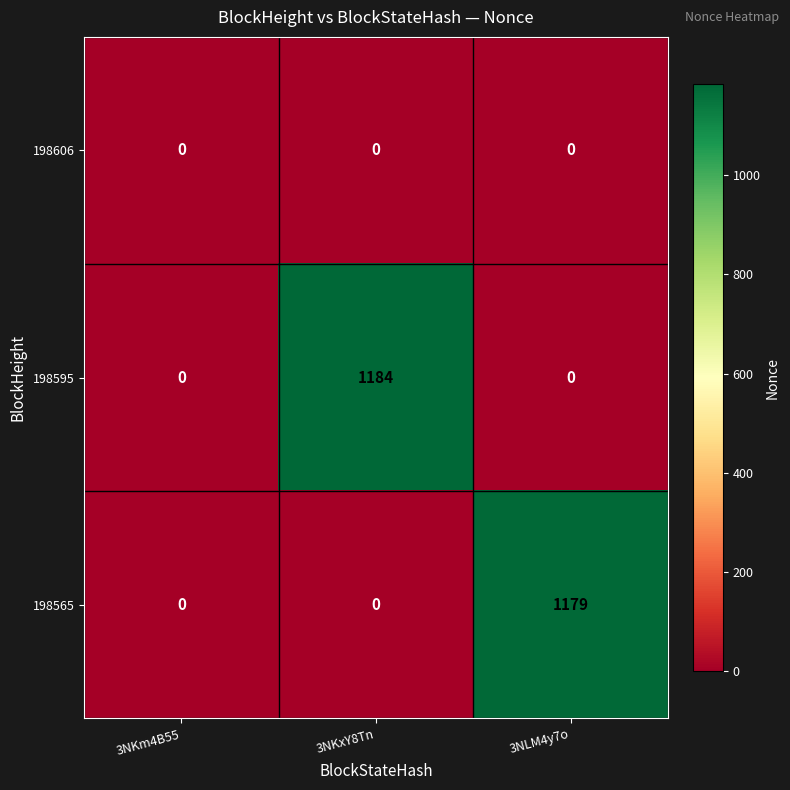

Read the 198595 value at 3NKxY8Tn, to the nearest 50.

1200